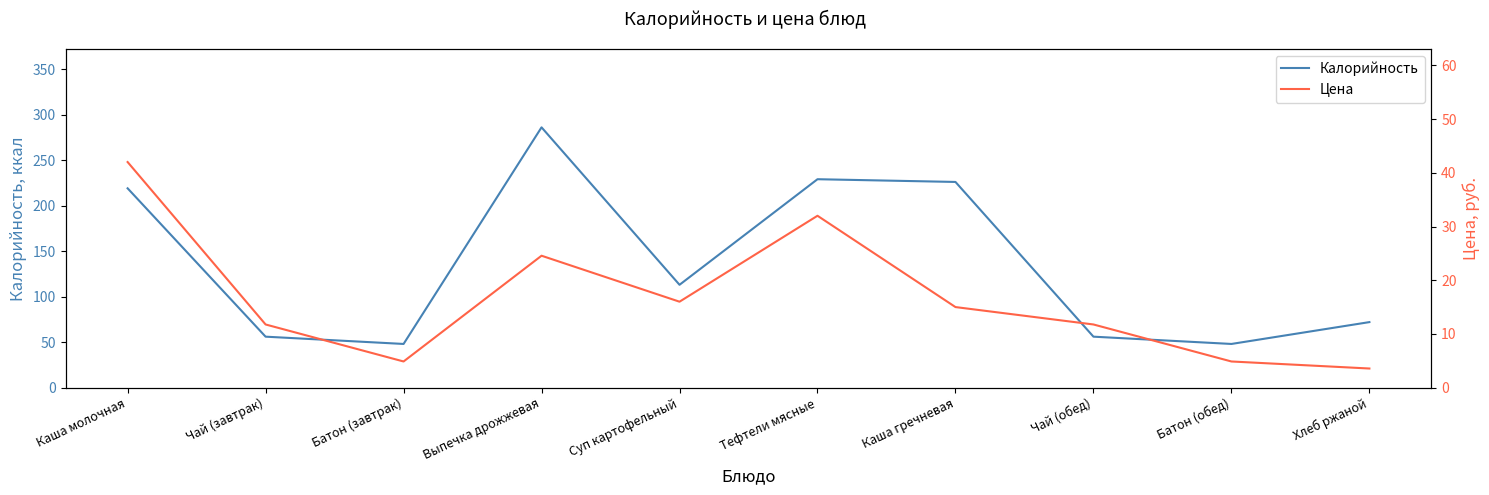

What position from the left is Тефтели мясные?

6